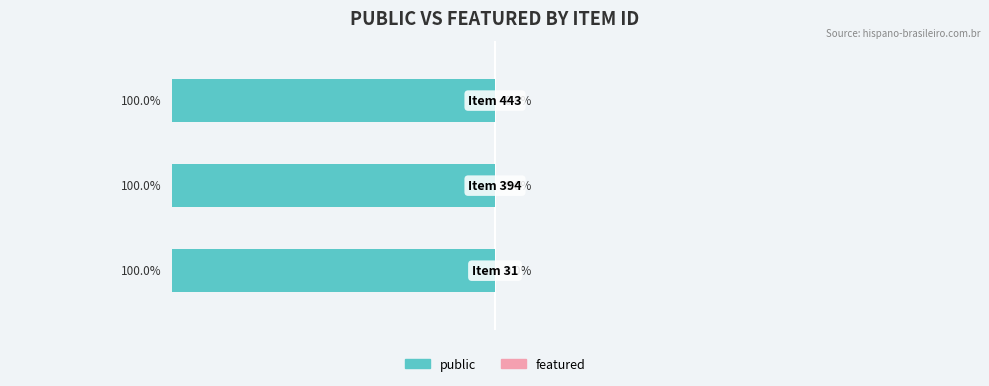

Which category has the lowest value across all series?

31